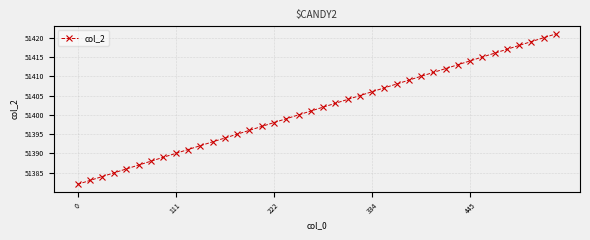

What is the difference between the maximum and minimum values?

39